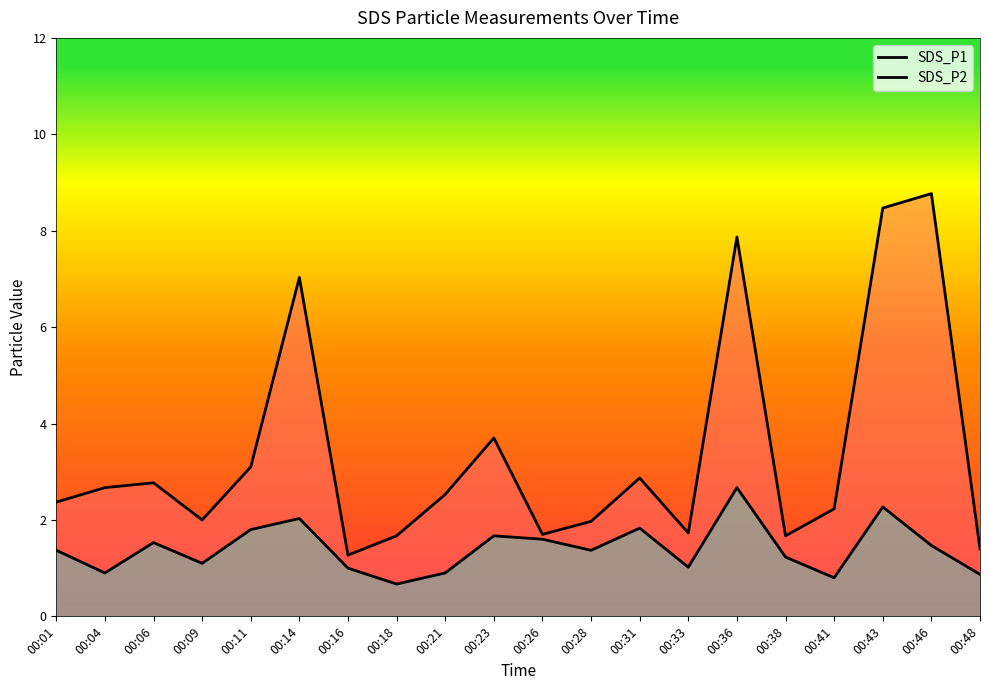

Which category has the highest value across all series?

00:46